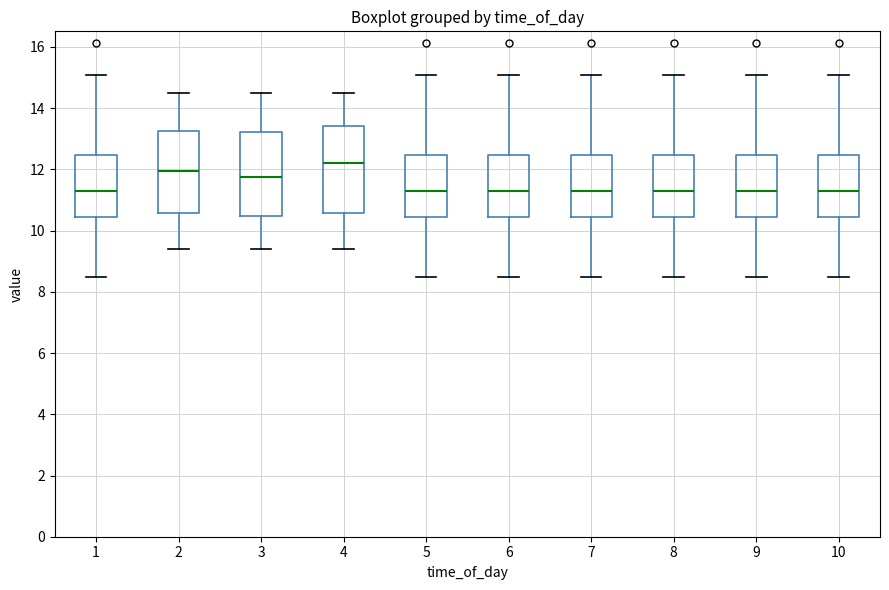

Where is the lower edge of the box at x = 5 on the y-axis? The values are not printed on the chart, so give them approximately, as read against the axis.

10.4